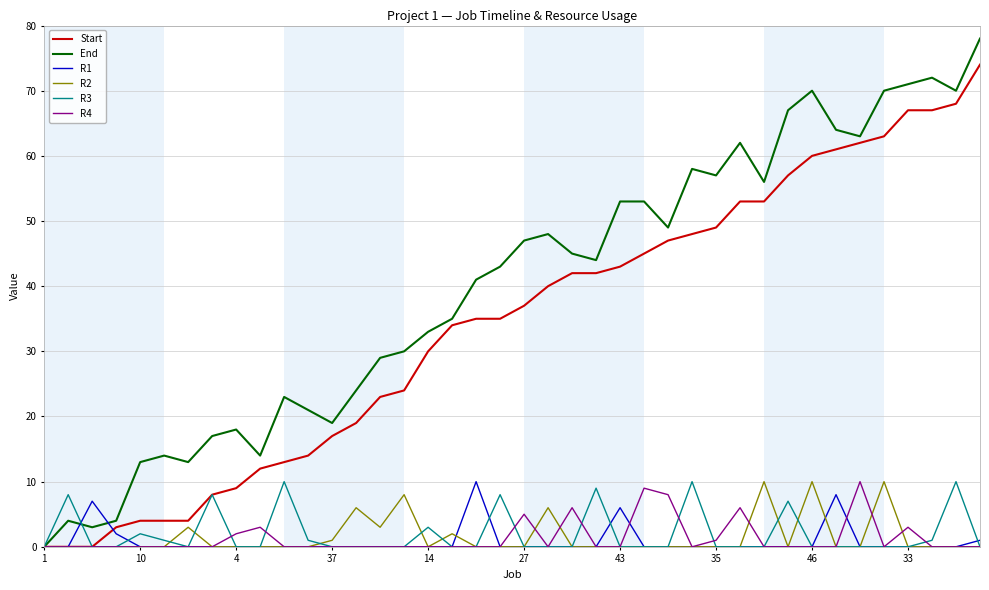

Which series has the largest total across all categories?

End